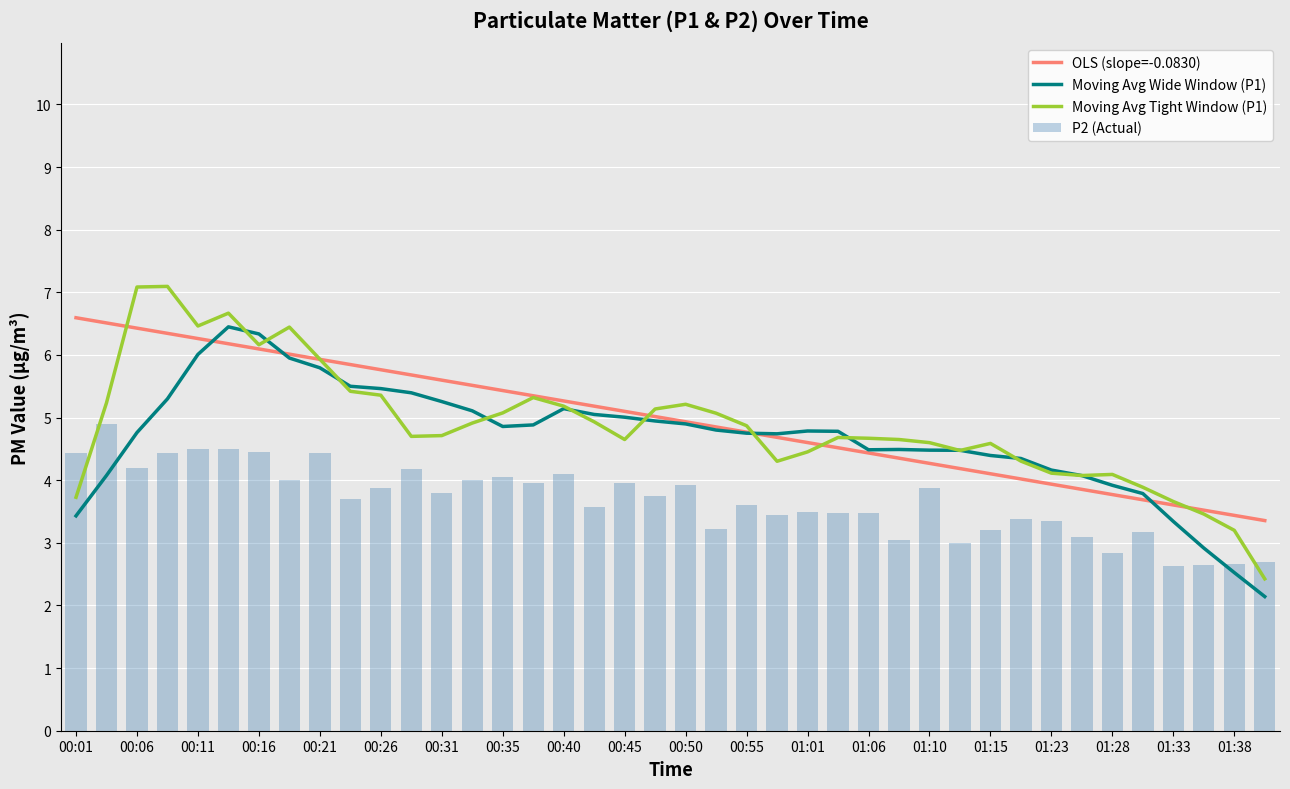

Reading right to left, what are all the values shown in this chart?

OLS (slope=-0.0830): 3.4	3.4	3.5	3.6	3.7	3.8	3.9	3.9	4.0	4.1	4.2	4.3	4.4	4.4	4.5	4.6	4.7	4.8	4.9	4.9	5.0	5.1	5.2	5.3	5.3	5.4	5.5	5.6	5.7	5.8	5.8	5.9	6.0	6.1	6.2	6.3	6.3	6.4	6.5	6.6
Moving Avg Wide Window (P1): 2.1	2.5	2.9	3.3	3.8	3.9	4.1	4.2	4.3	4.4	4.5	4.5	4.5	4.5	4.8	4.8	4.7	4.8	4.8	4.9	4.9	5.0	5.1	5.1	4.9	4.9	5.1	5.3	5.4	5.5	5.5	5.8	6.0	6.3	6.4	6.0	5.3	4.8	4.1	3.4
Moving Avg Tight Window (P1): 2.4	3.2	3.5	3.7	3.9	4.1	4.1	4.1	4.3	4.6	4.5	4.6	4.7	4.7	4.7	4.5	4.3	4.9	5.1	5.2	5.1	4.7	4.9	5.2	5.3	5.1	4.9	4.7	4.7	5.4	5.4	5.9	6.4	6.2	6.7	6.5	7.1	7.1	5.2	3.7
P2 (Actual): 2.7	2.7	2.6	2.6	3.2	2.8	3.1	3.4	3.4	3.2	3.0	3.9	3.0	3.5	3.5	3.5	3.5	3.6	3.2	3.9	3.8	4.0	3.6	4.1	4.0	4.0	4.0	3.8	4.2	3.9	3.7	4.4	4.0	4.5	4.5	4.5	4.4	4.2	4.9	4.4